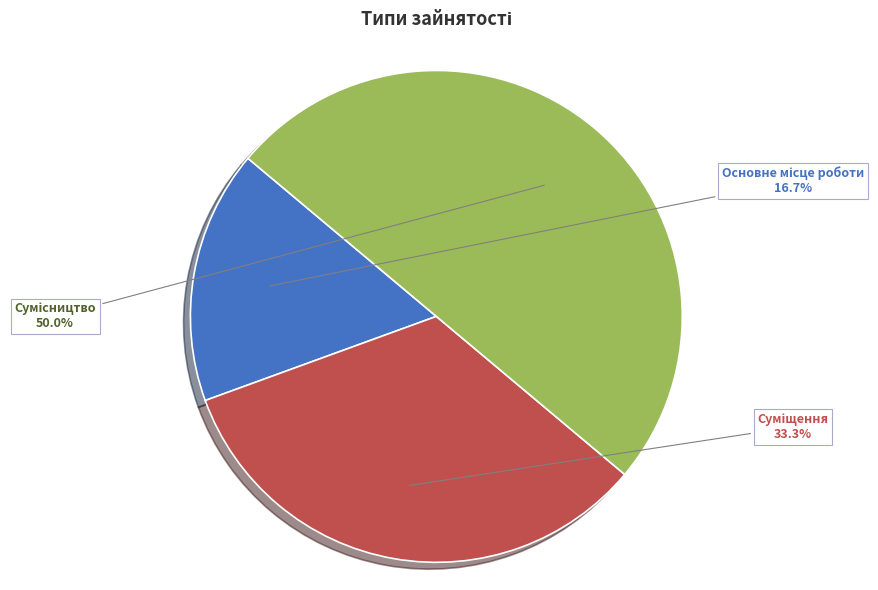

What percentage is the Основне місце роботи slice, to the nearest percent?

17%